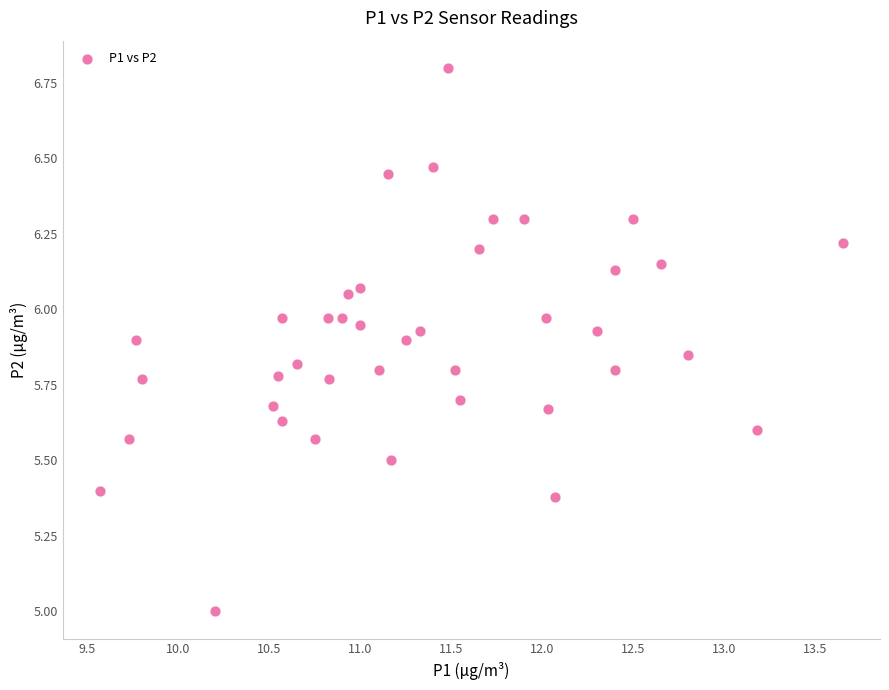

What is the range of Y values (max minus min)?

1.8